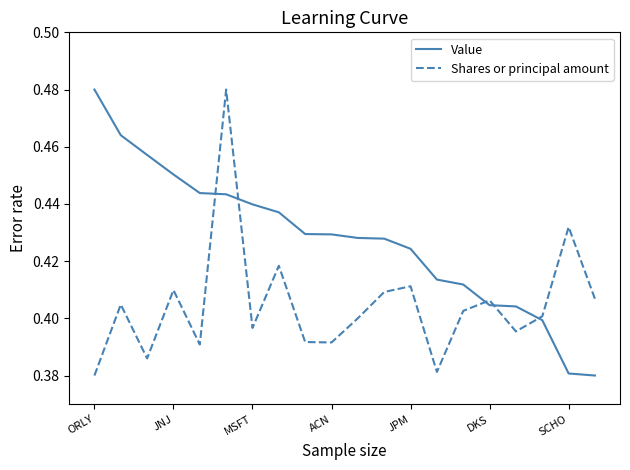

List the series in order of their overall mean, lowest first.

Shares or principal amount, Value